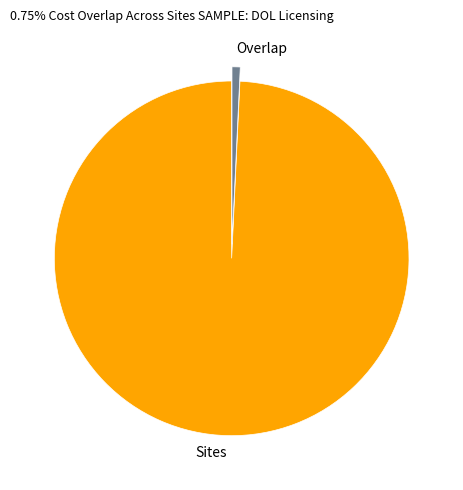

Which has a higher value, Overlap or Sites?

Sites